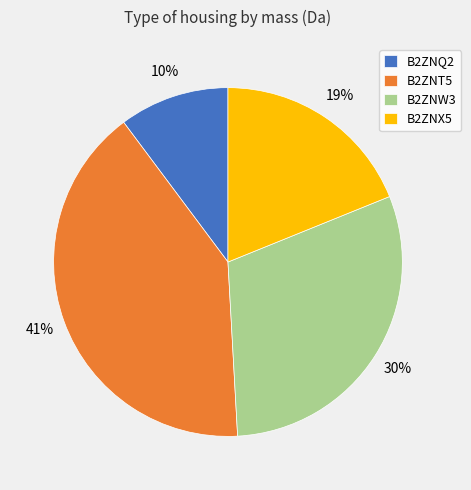

How many slices are in this pie chart?

4